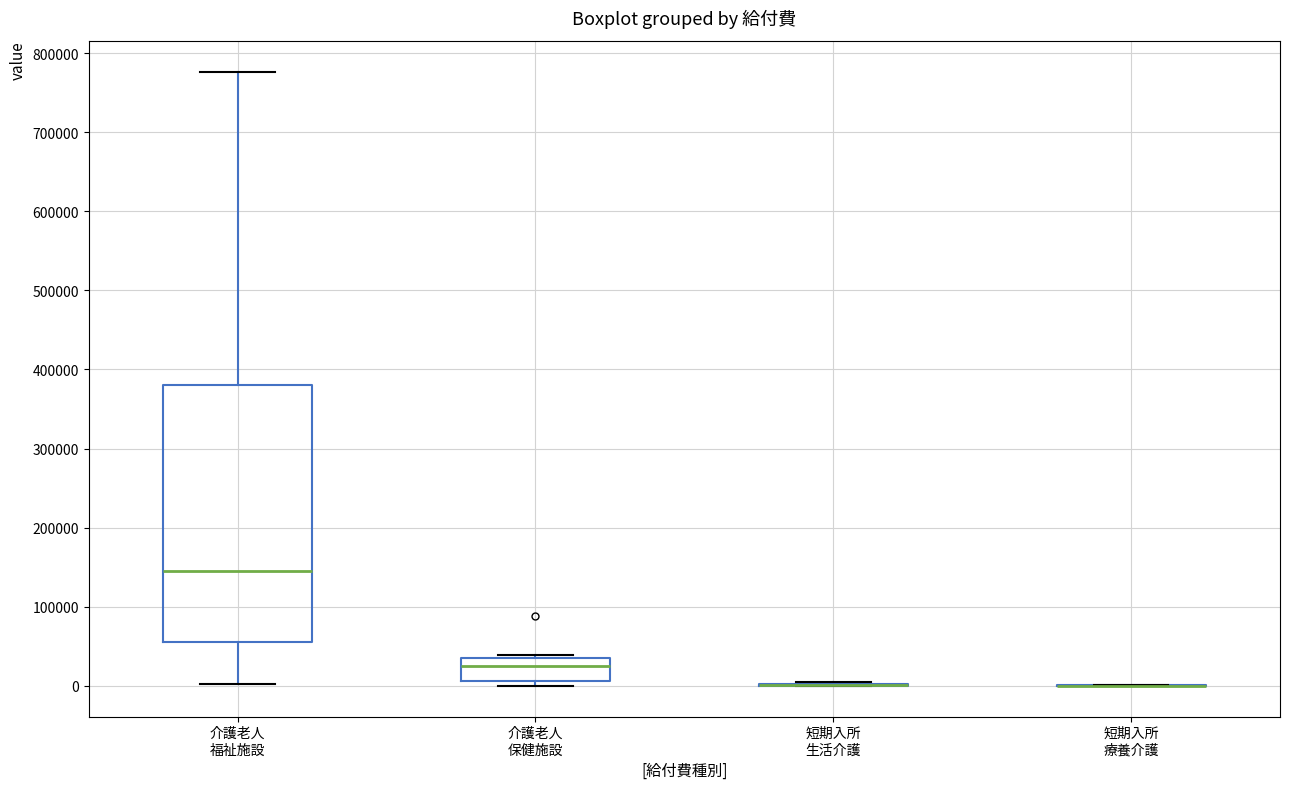

Reading left to right, transcribe this box plot: for each box, give where its median line is, the range the box spans, and where its two whiskers end, as read against the y-axis. The values are not printed on the chart, so give them approximately, as read against the axis.

介護老人 福祉施設: median 140000, box 60000 to 380000, whiskers 0 to 780000
介護老人 保健施設: median 20000, box 10000 to 40000, whiskers 0 to 40000 (just above the box's upper edge)
短期入所 生活介護: box collapsed to a line at 0, whiskers 0 to 0
短期入所 療養介護: box collapsed to a line at 0, whiskers 0 to 0